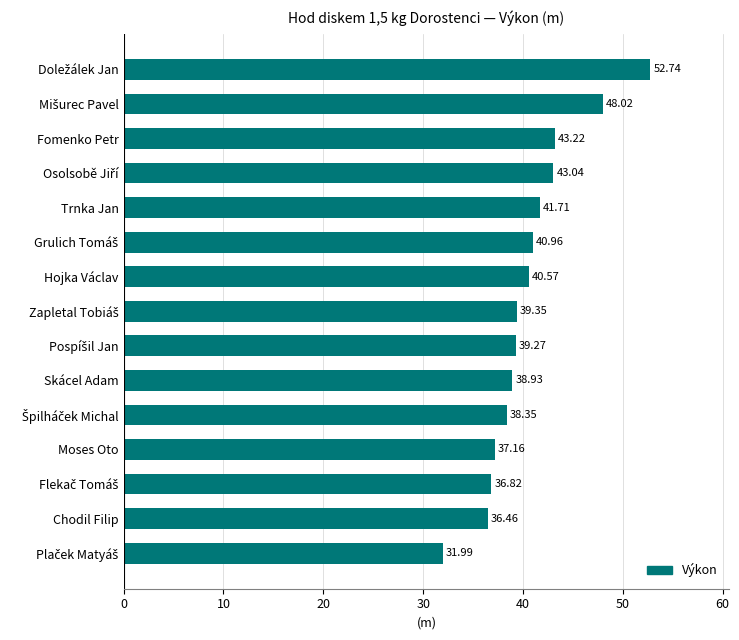

What is the difference between the second highest and second lowest values?

11.6